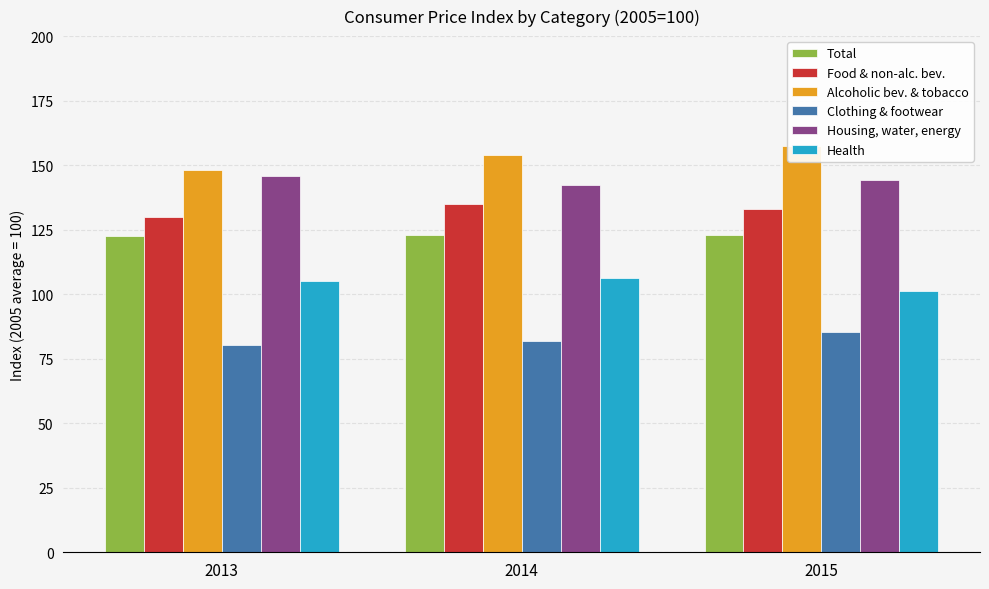

How many categories are shown in the chart?

3